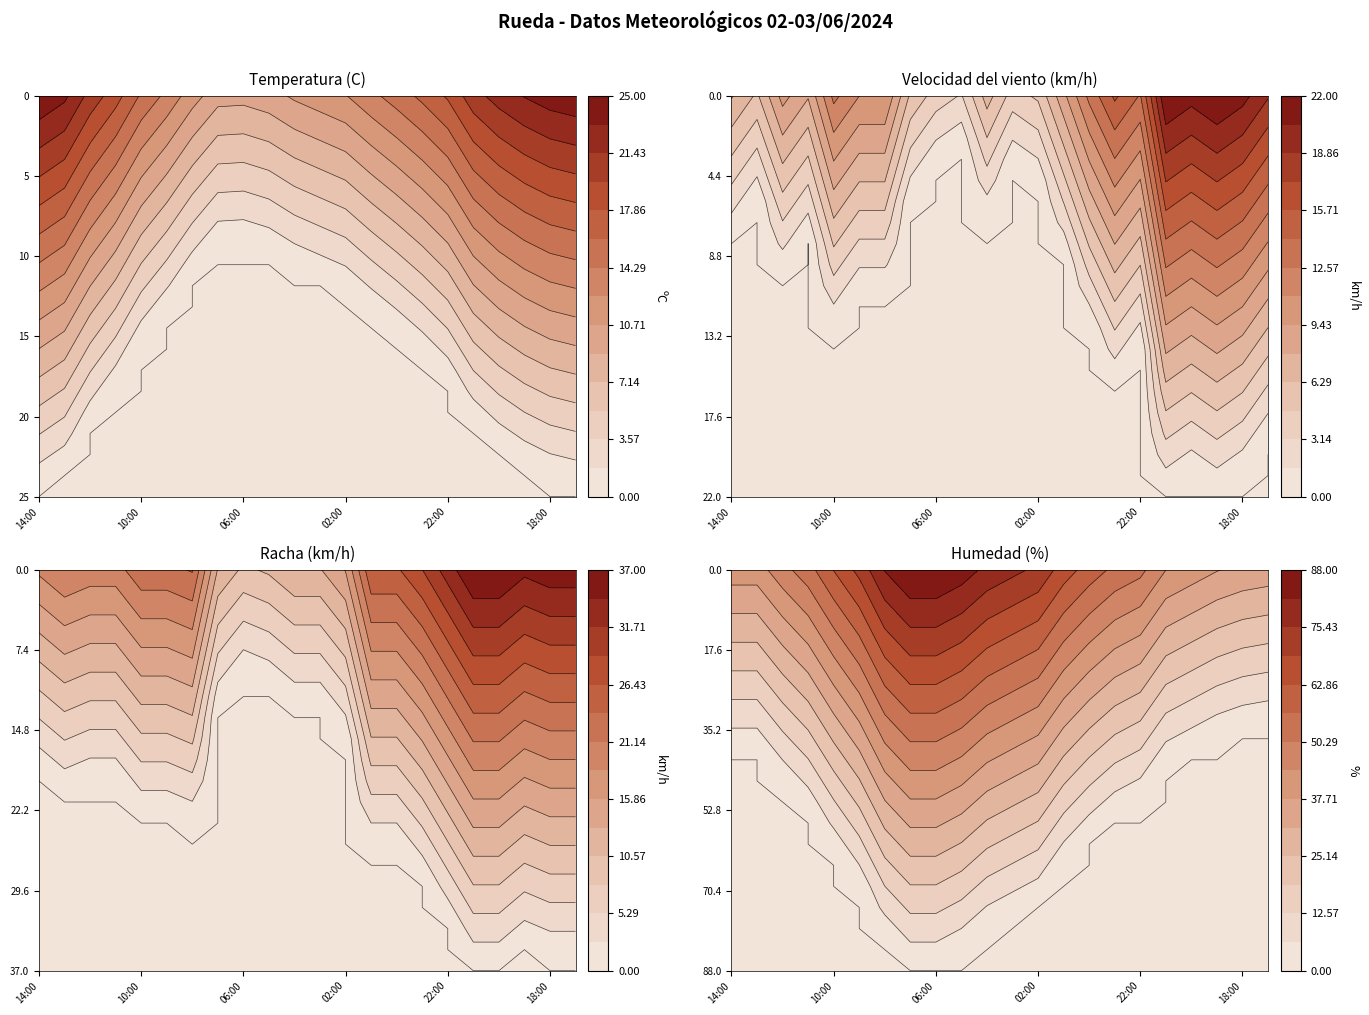

Where does the Velocidad del viento (km/h) series first go above 11?

10:00